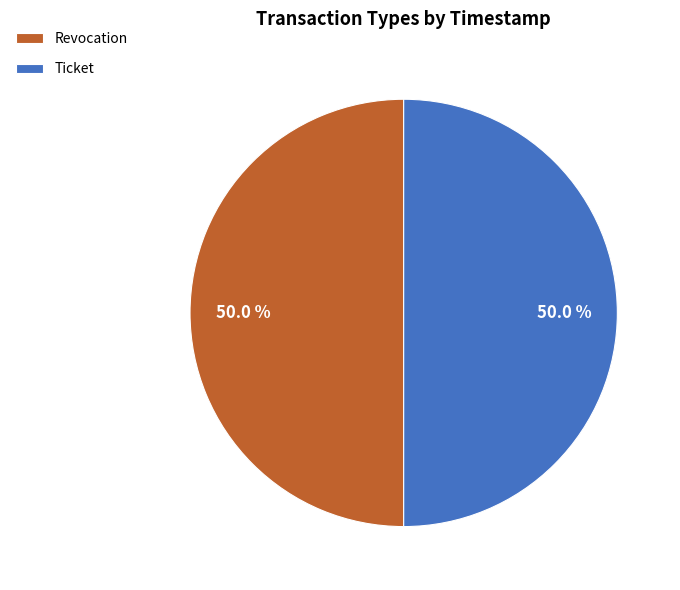

What is the ratio of the value at Revocation to the value at Ticket?

1.0